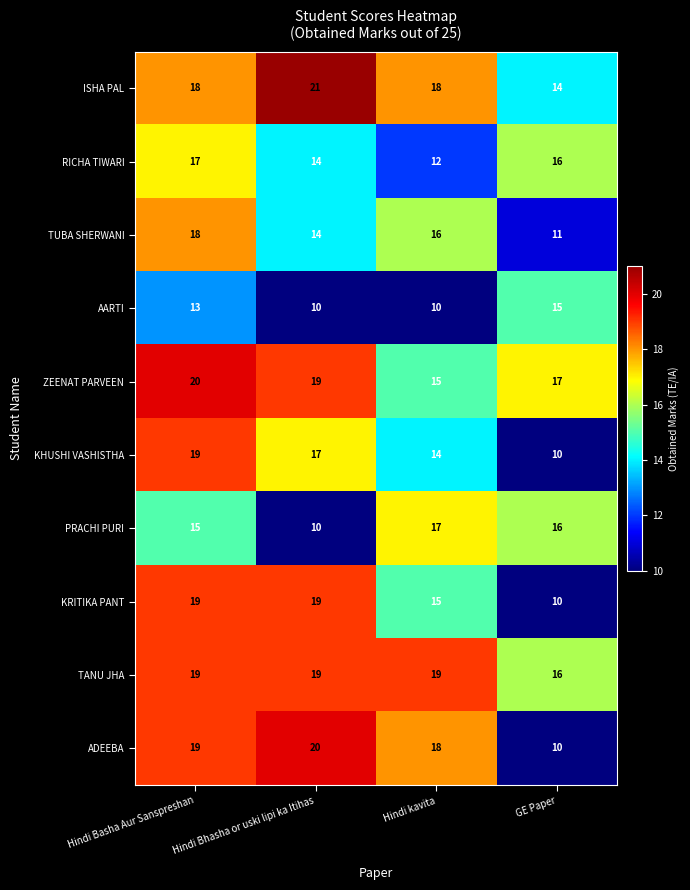

Count the number of categories in the chart.

4